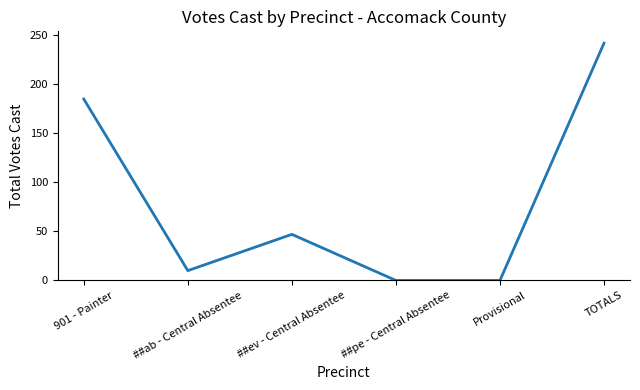

What is the average value?

81